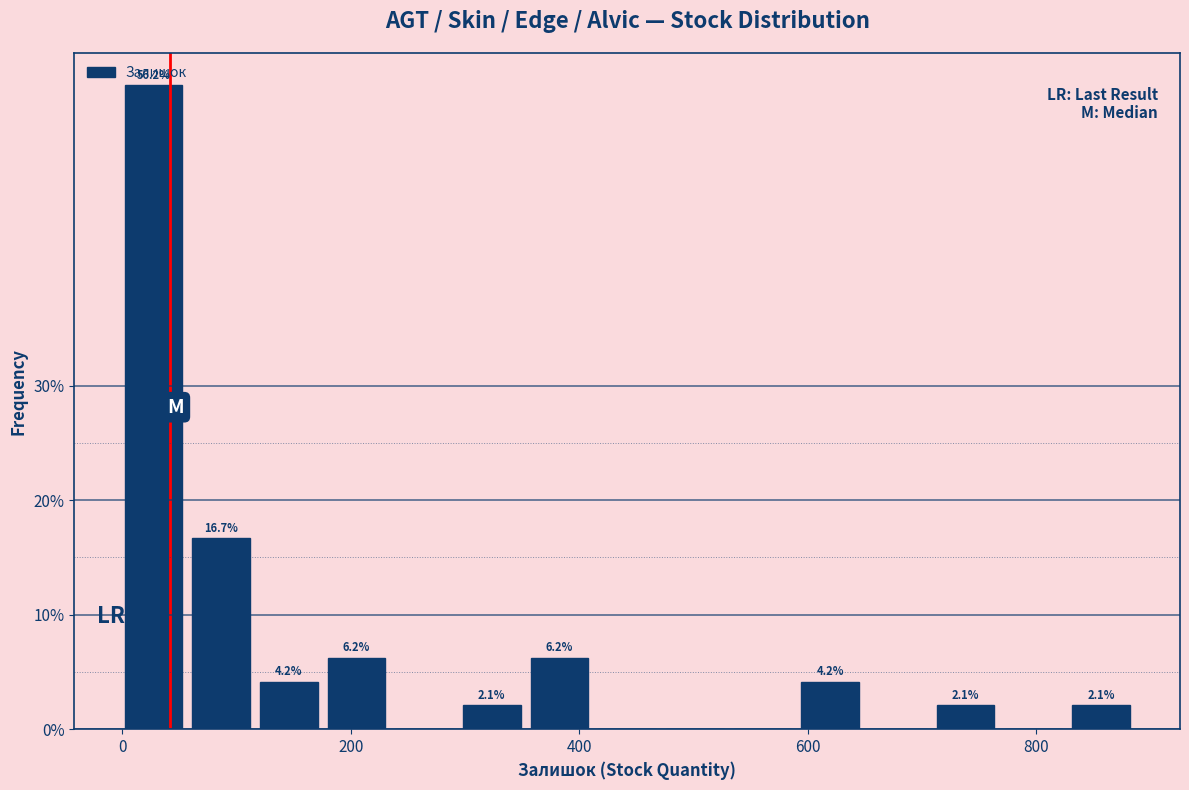

Around what value on the x-axis is the tallest bar? Give the approximate position of its centre, as read against the axis.

20